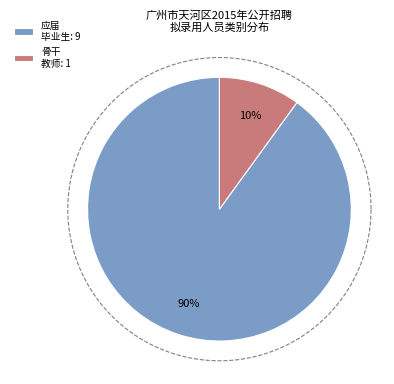

What percentage is the 骨干教师 slice, to the nearest percent?

10%